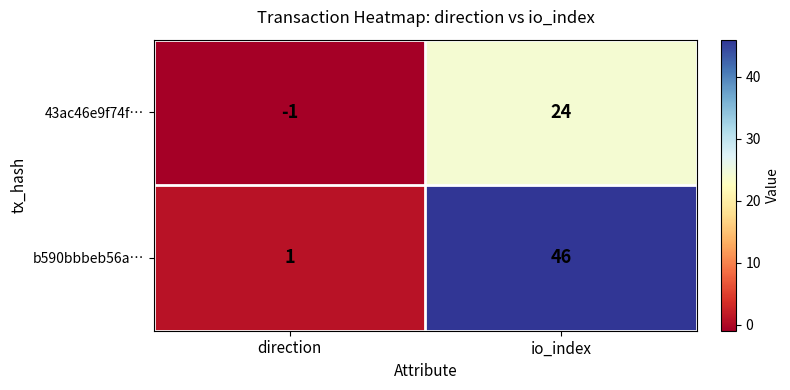

What is the sum of all b590bbbeb56a… values?

47